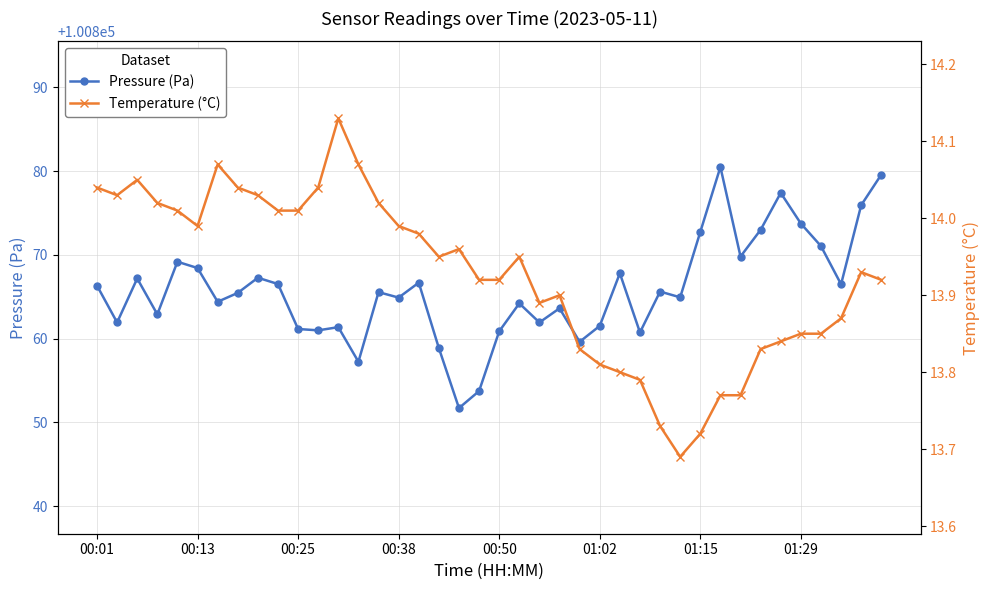

True or false: Pressure (Pa) has more than 0 interior local peaks.

True